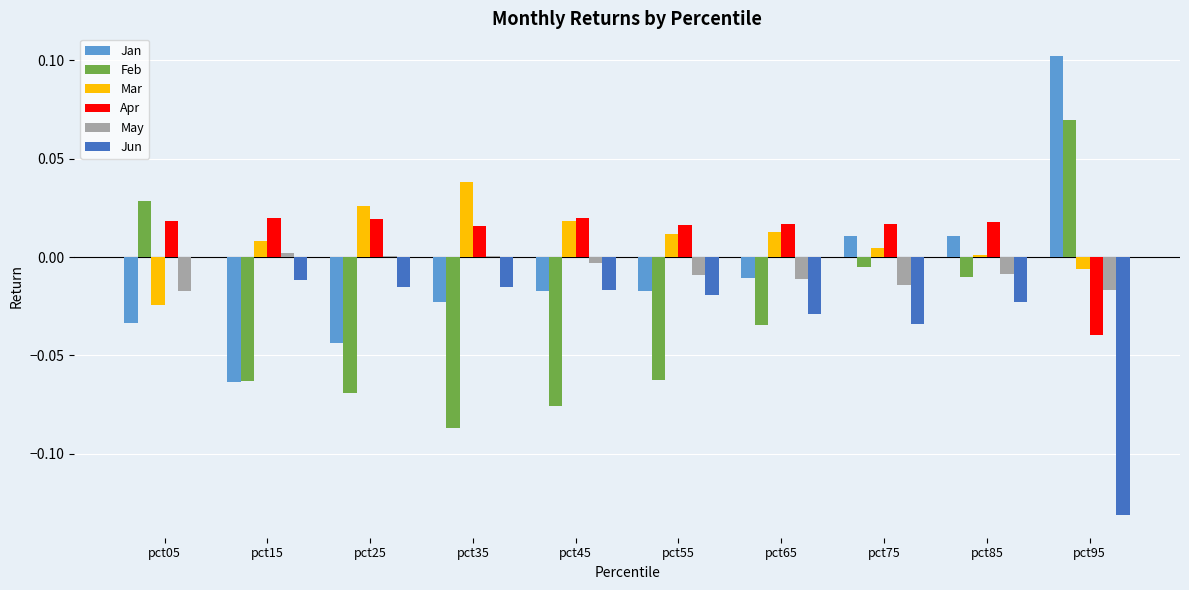

Between pct15 and pct35, which series saw the biggest shift?

Jan